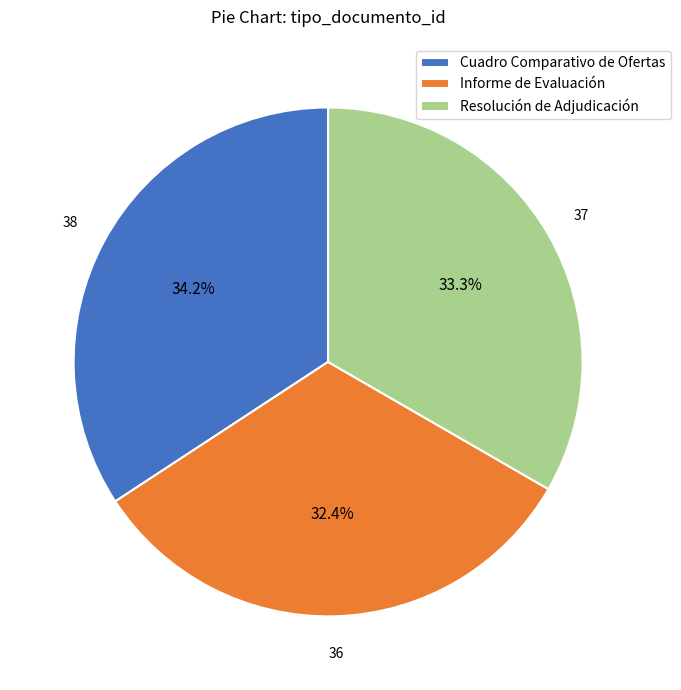

Which category has the biggest portion of the pie?

Cuadro Comparativo de Ofertas